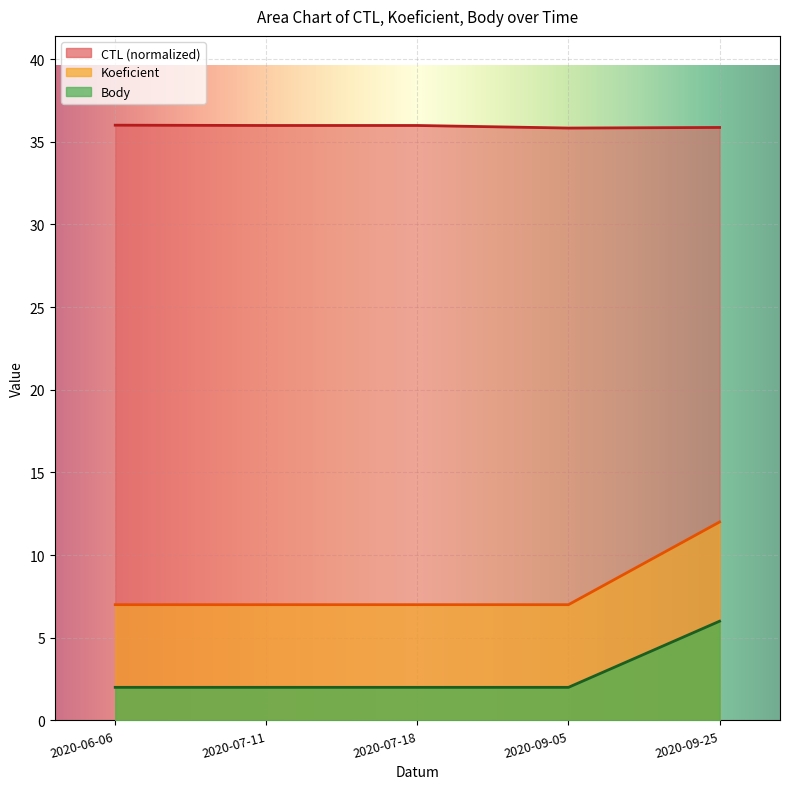

What is the spread (max minus min) of values at 2020-07-18?

34.0